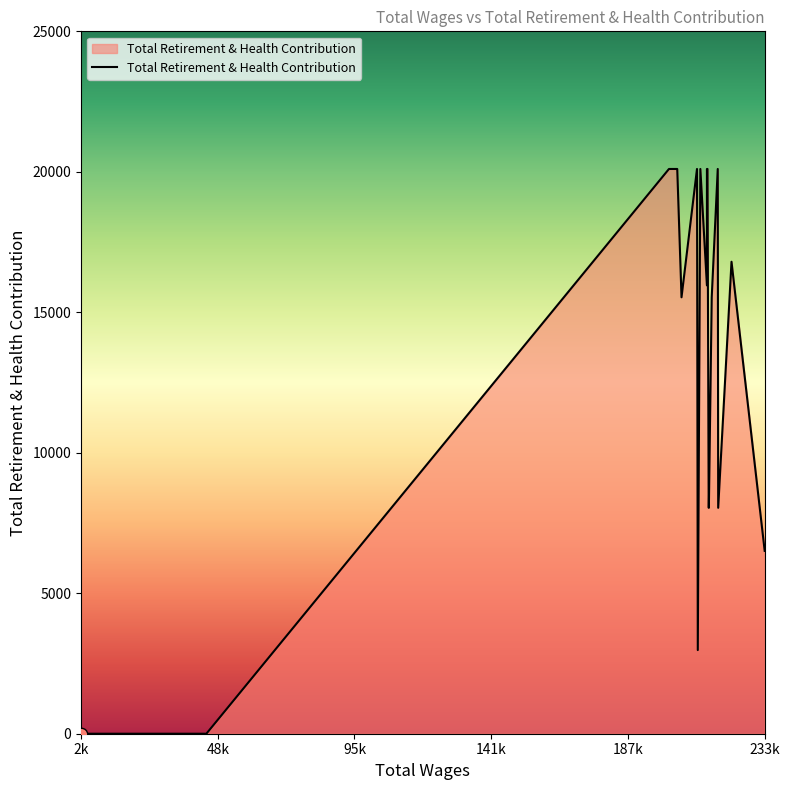

What is the greatest value displayed?

20101